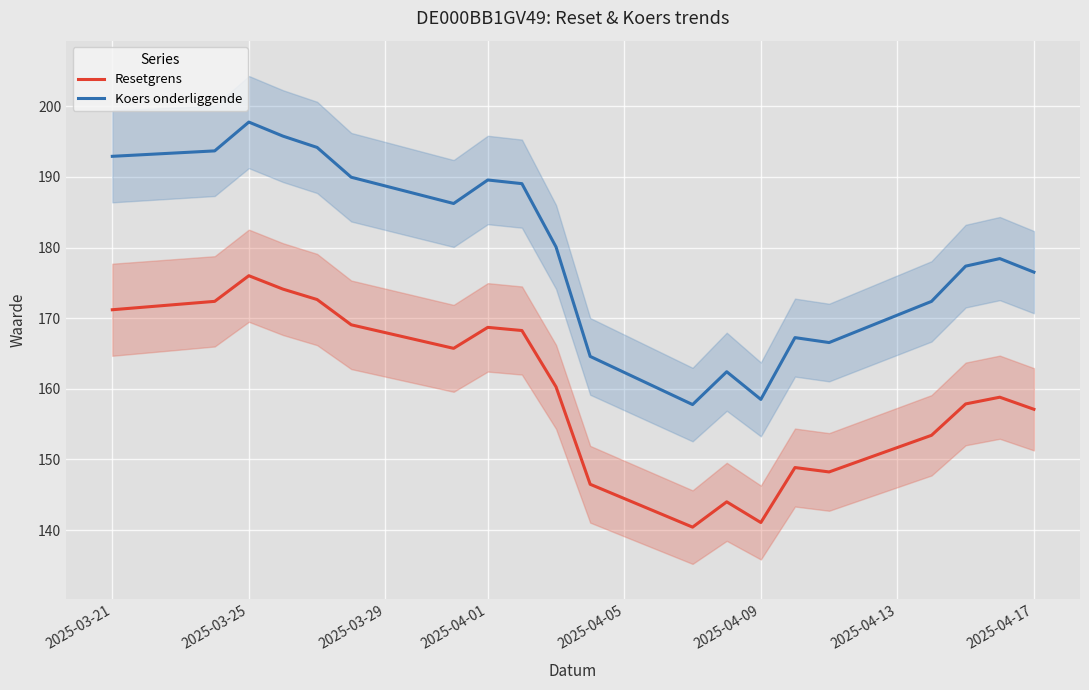

What is the maximum value for Koers onderliggende?

197.8